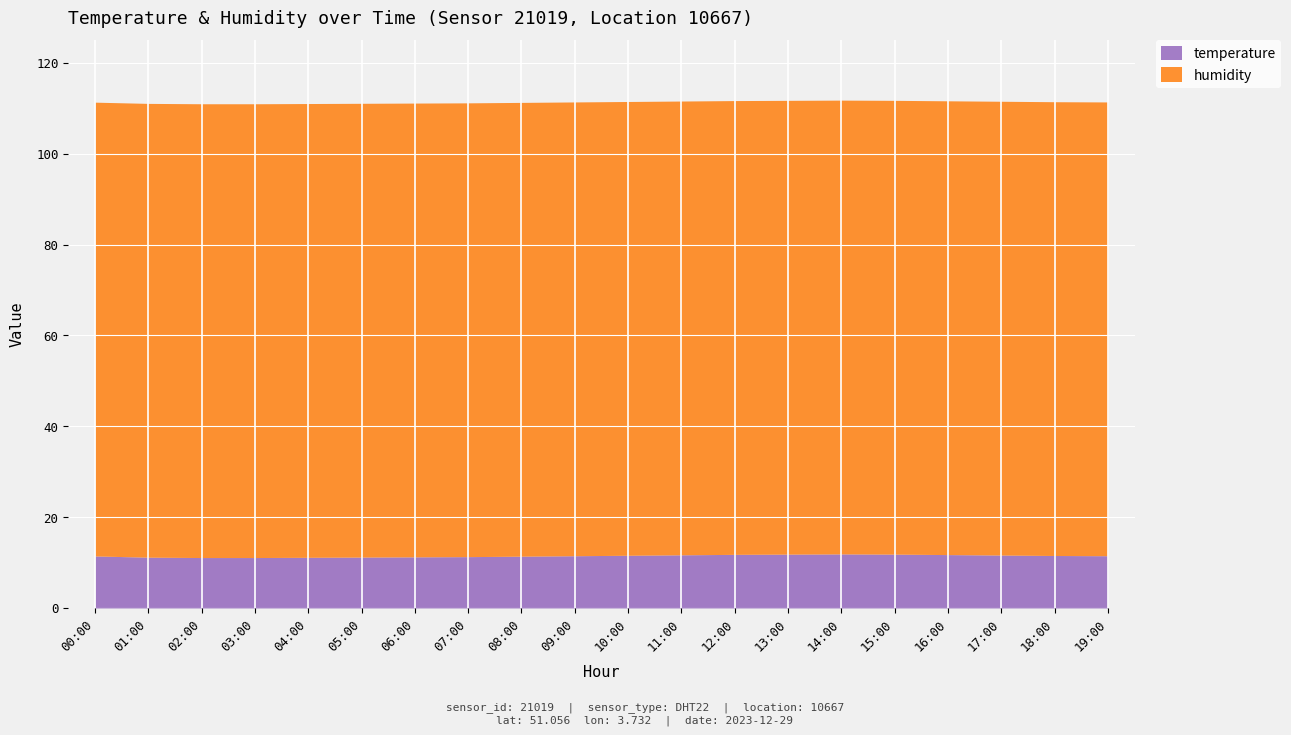

Rank the categories by humidity value from lowest to highest.

00:00, 01:00, 02:00, 03:00, 04:00, 05:00, 06:00, 07:00, 08:00, 09:00, 10:00, 11:00, 12:00, 13:00, 14:00, 15:00, 16:00, 17:00, 18:00, 19:00